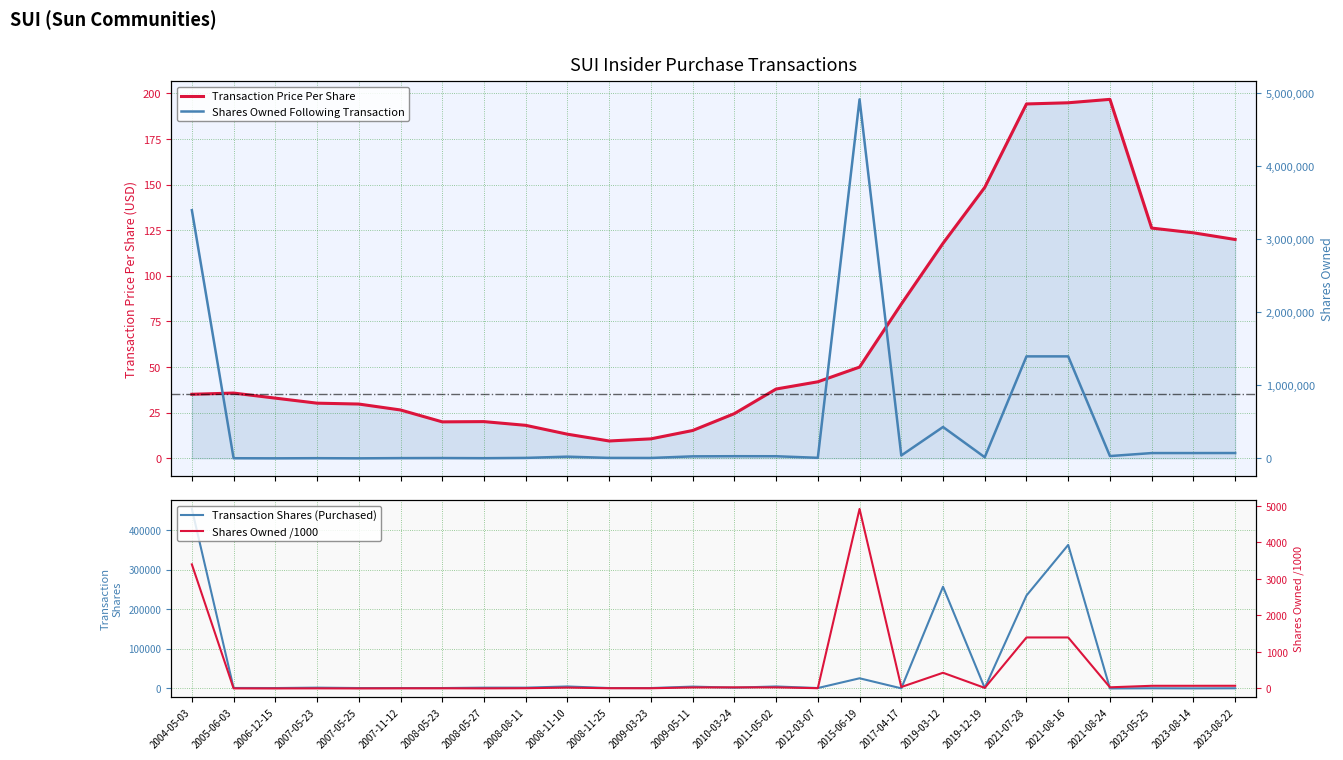

Where is the first local minimum for Transaction Shares (Purchased)?

2006-12-15